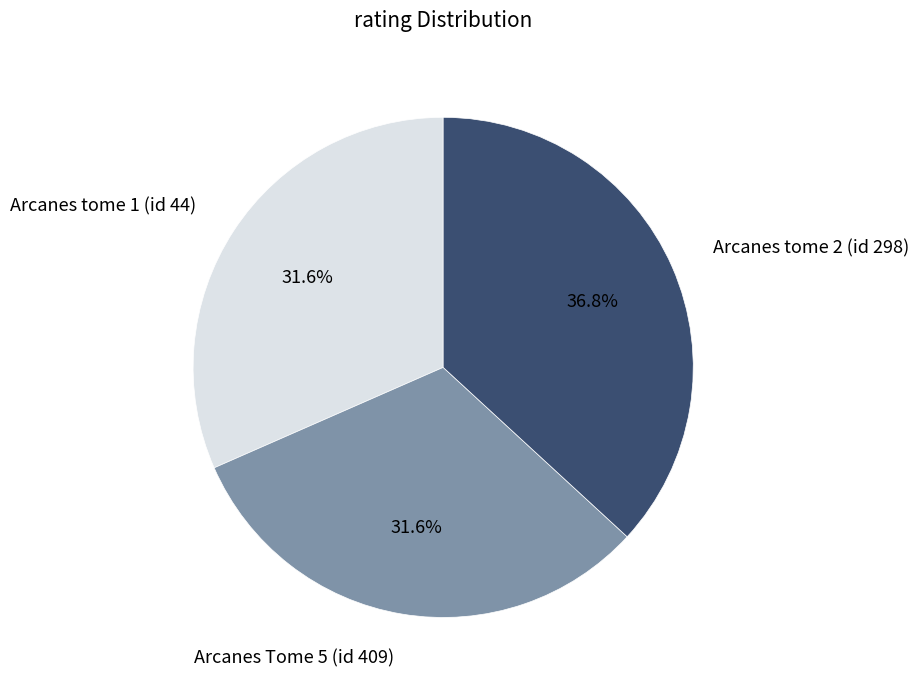

Does any single category account for the majority?

No